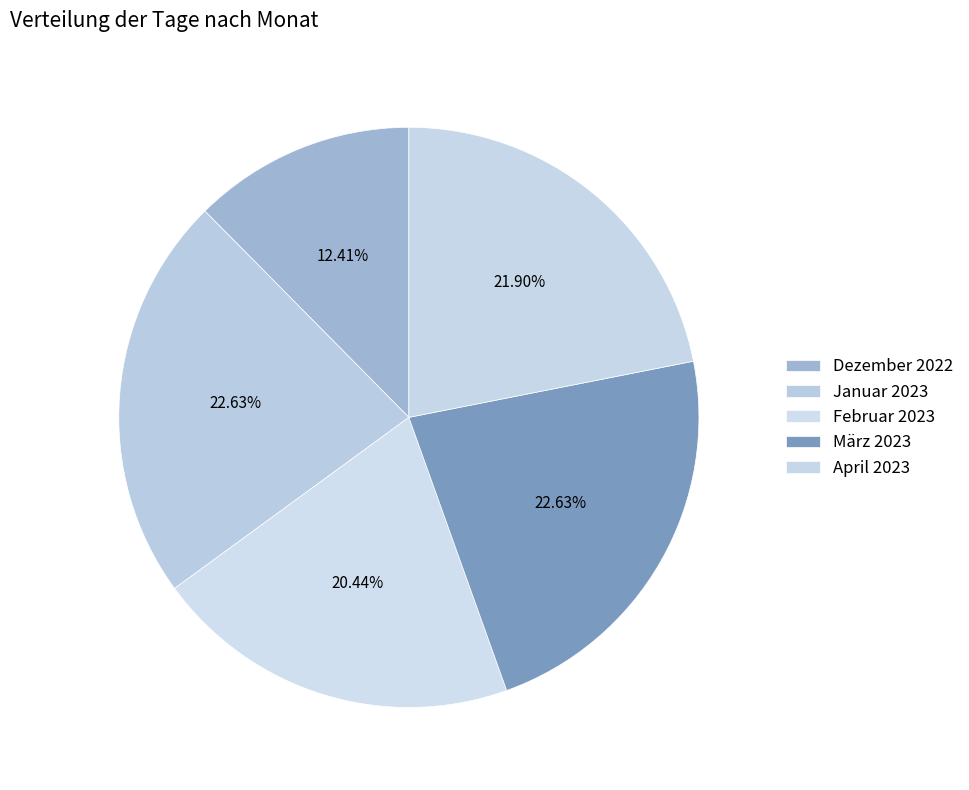

How many segments does this pie chart have?

5